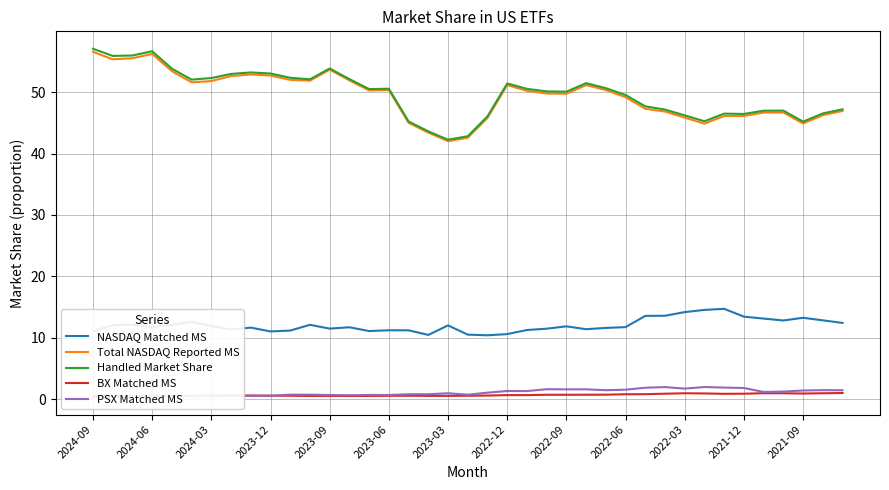

What is the difference between the second highest and minimum values in the PSX Matched MS series?

1.6